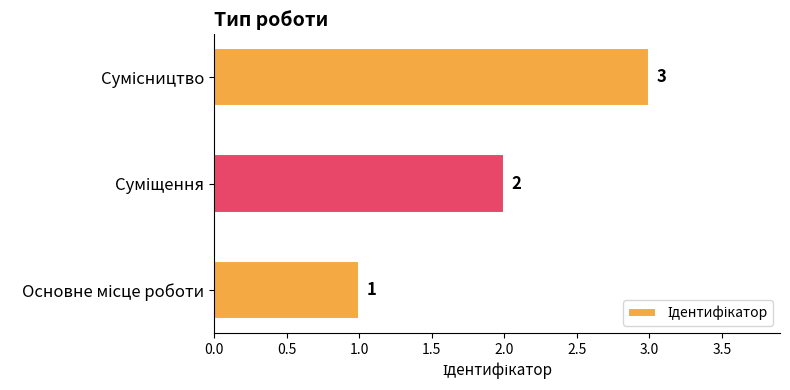

What is the sum of all values?

6